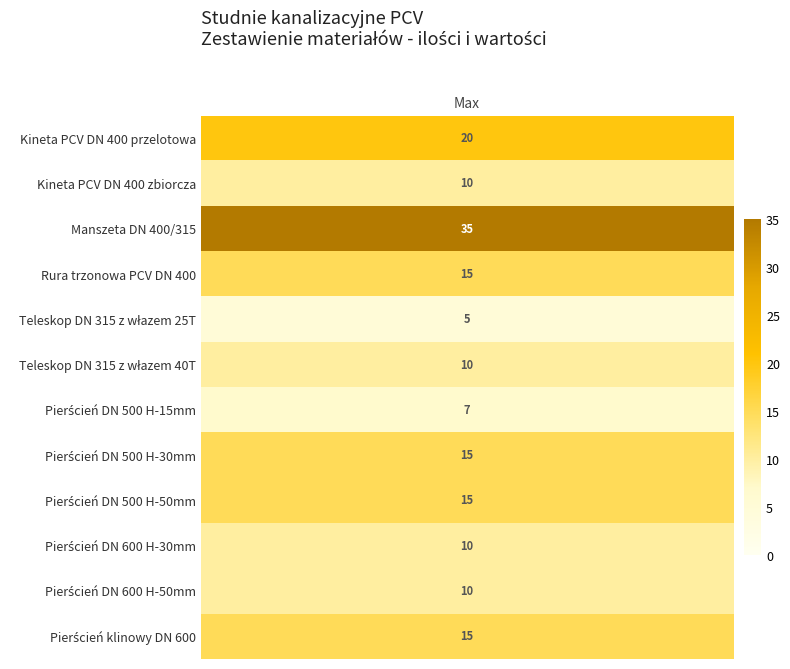

At Ilość (szt.), list the series in order from smallest to largest.

Teleskop DN 315 z włazem 25T, Pierścień DN 500 H-15mm, Kineta PCV DN 400 zbiorcza, Teleskop DN 315 z włazem 40T, Pierścień DN 600 H-30mm, Pierścień DN 600 H-50mm, Rura trzonowa PCV DN 400, Pierścień DN 500 H-30mm, Pierścień DN 500 H-50mm, Pierścień klinowy DN 600, Kineta PCV DN 400 przelotowa, Manszeta DN 400/315